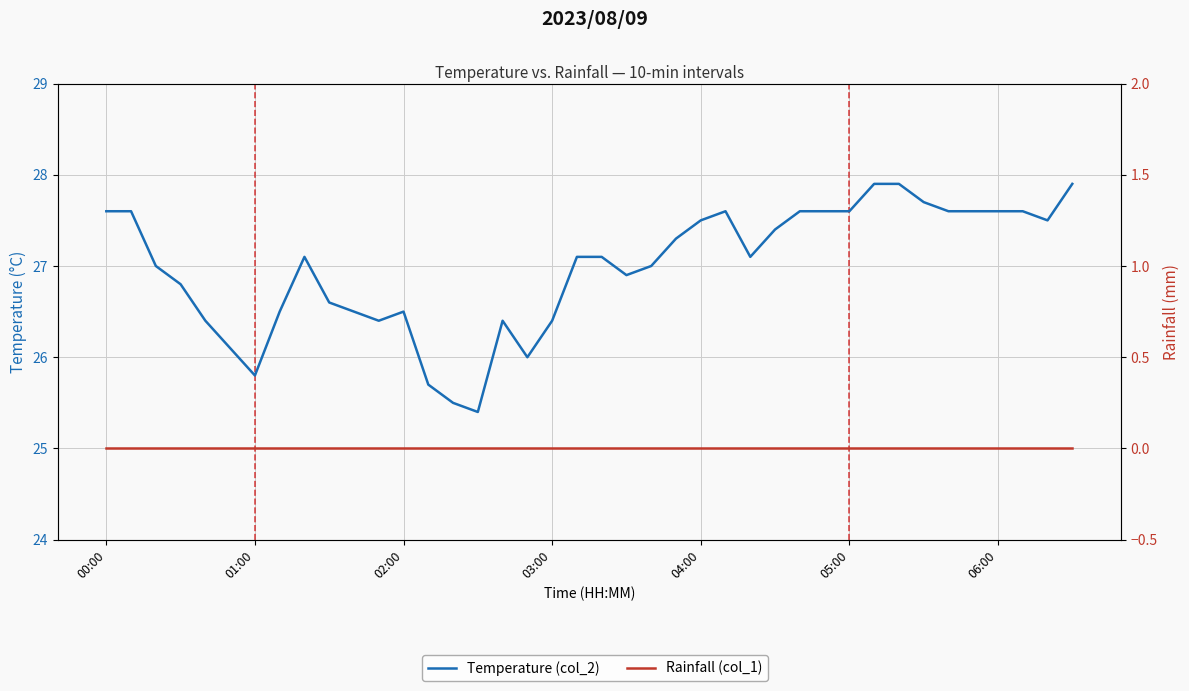

How many lines are shown in the chart?

2